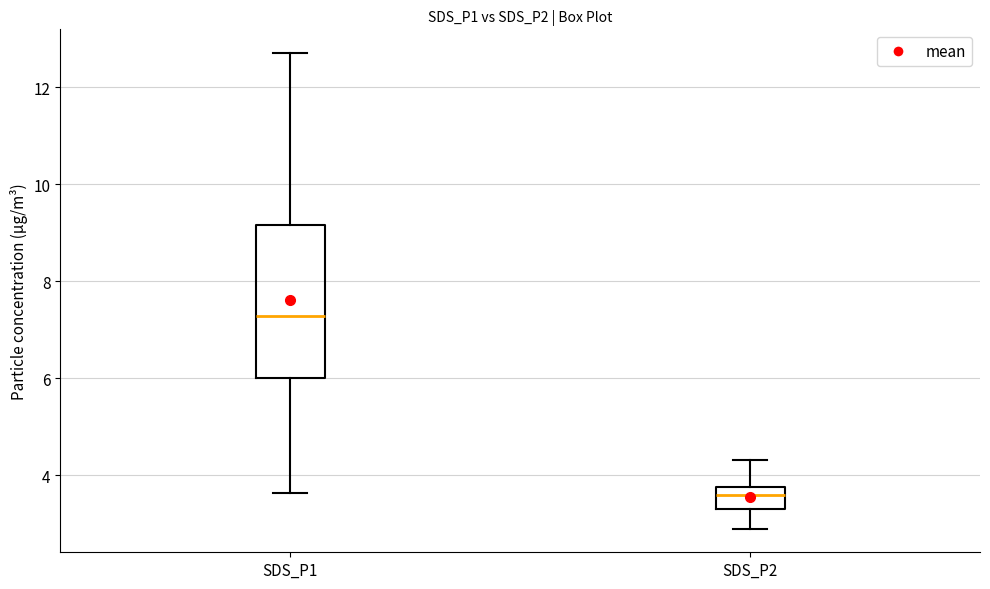

Where does the median line of the box for SDS_P2 sit on the y-axis? The values are not printed on the chart, so give them approximately, as read against the axis.

3.6